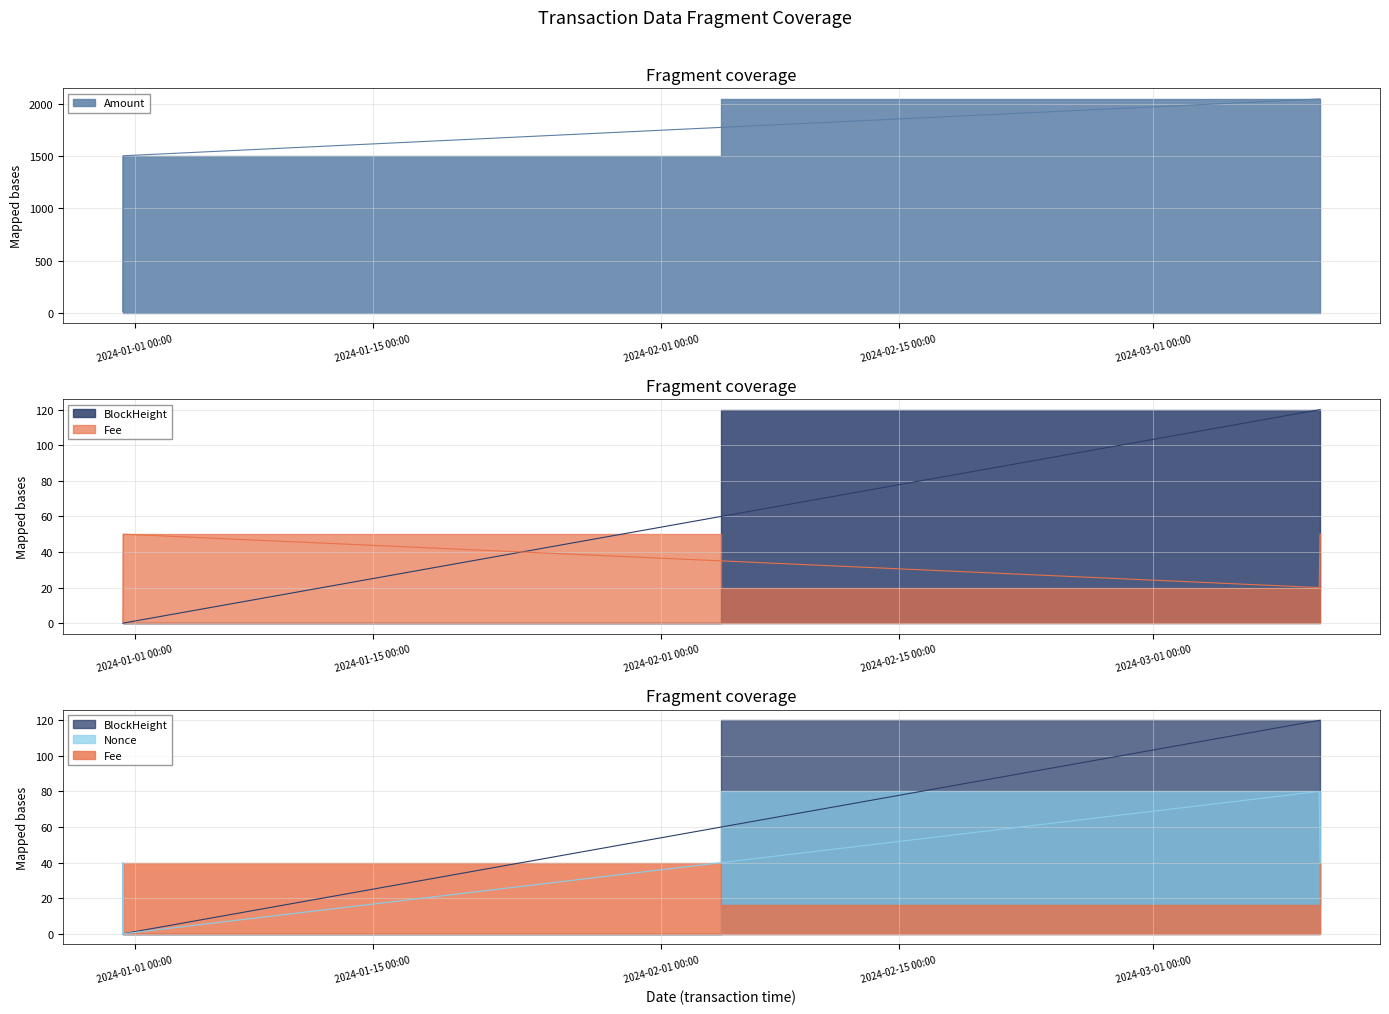

What is the sum of the BlockHeight values at 2023-12-31 07:30 and 2024-03-10 18:21?

120.0